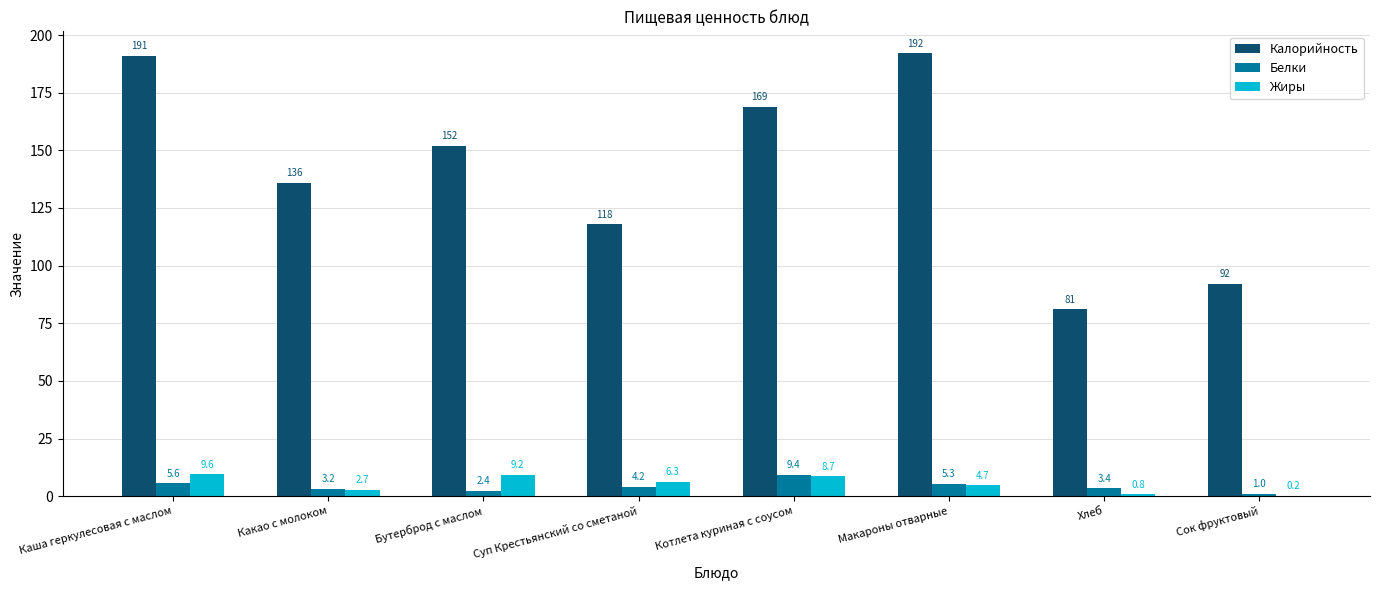

Which series changed the most between Котлета куриная с соусом and Макароны отварные?

Калорийность